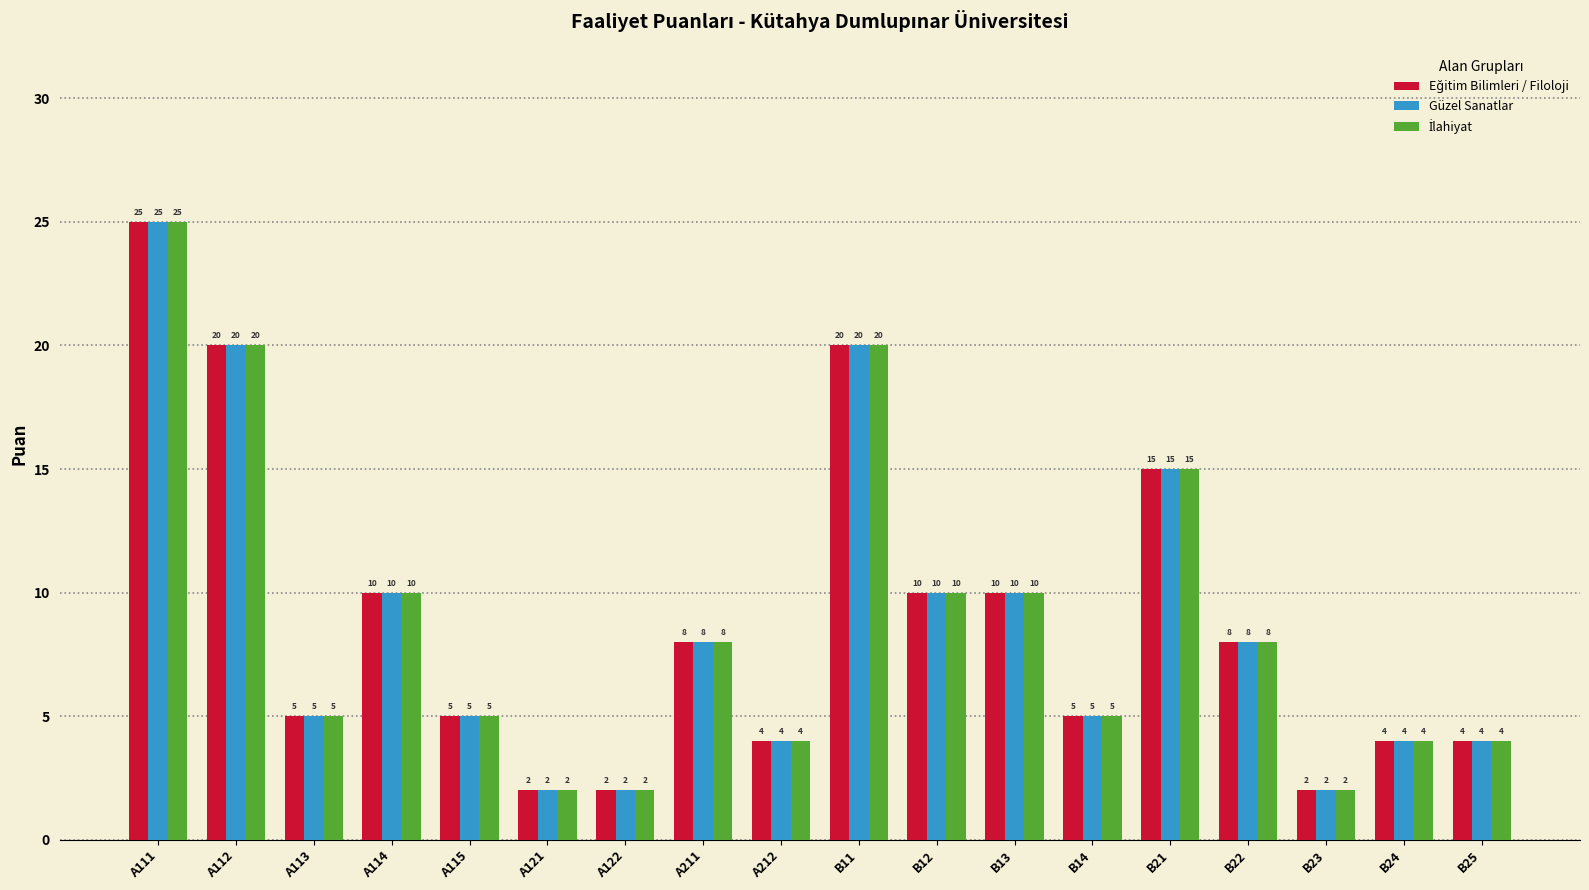

What is the approximate value of Güzel Sanatlar at A115?

5